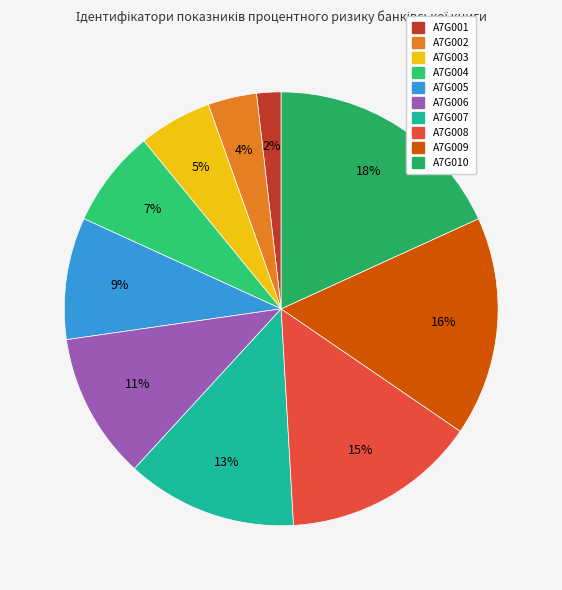

Approximately how many times larger is the value at A7G002 compared to A7G005?

0.4